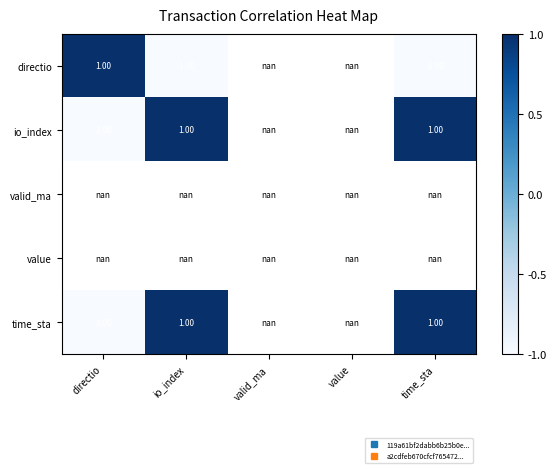

What is the minimum value for io_index?

-1.0